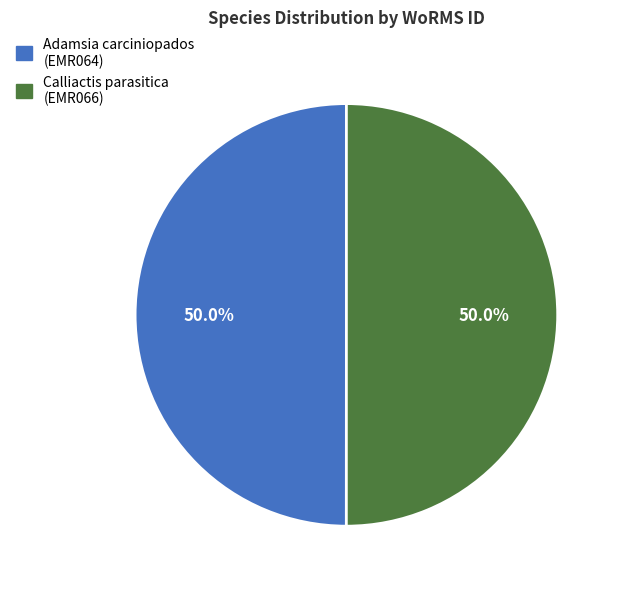

What percentage do Calliactis parasitica (EMR066) and Adamsia carciniopados (EMR064) together represent?

100.0%